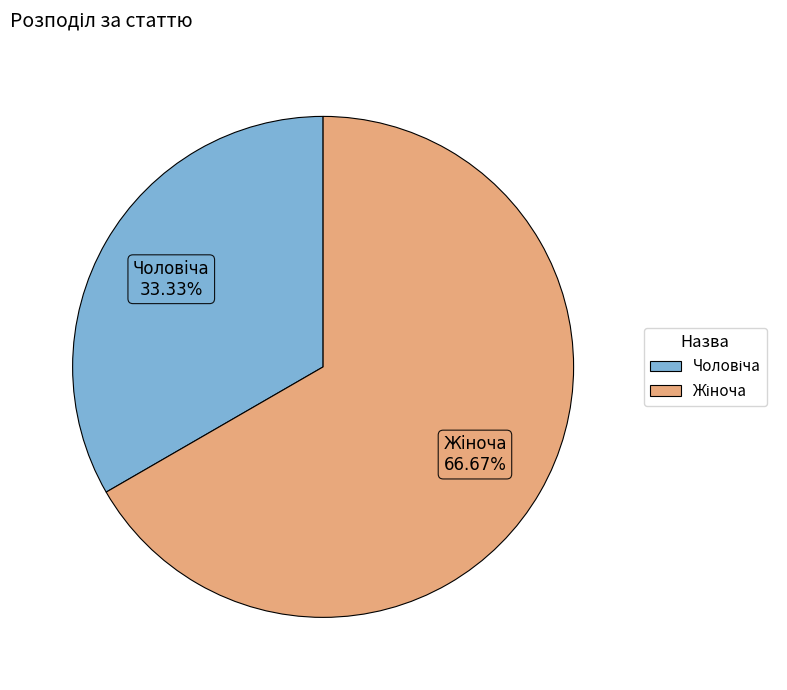

Is there any slice that represents more than half of the pie?

Yes